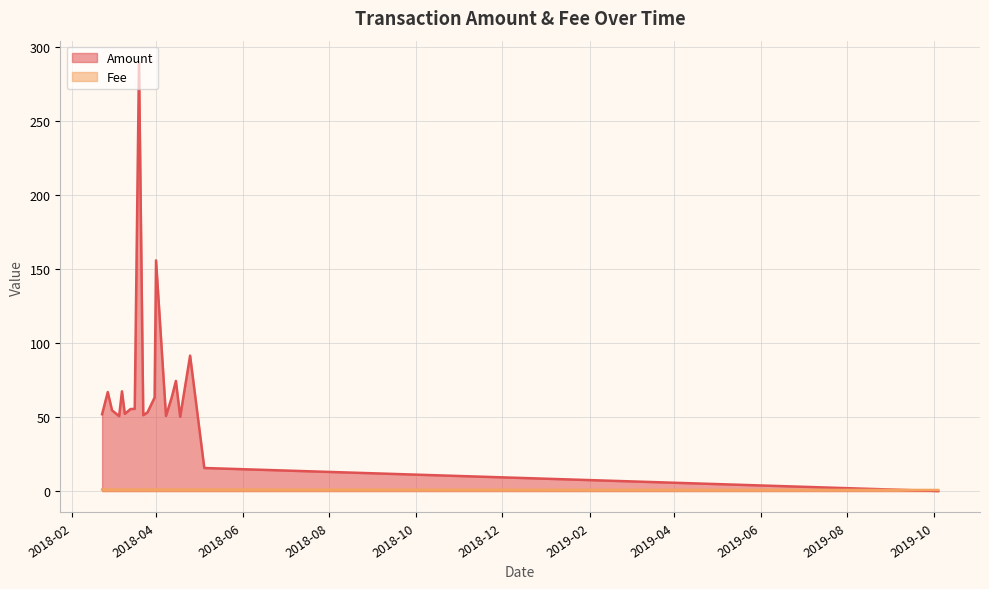

True or false: Fee has more than 0 interior local peaks.

False